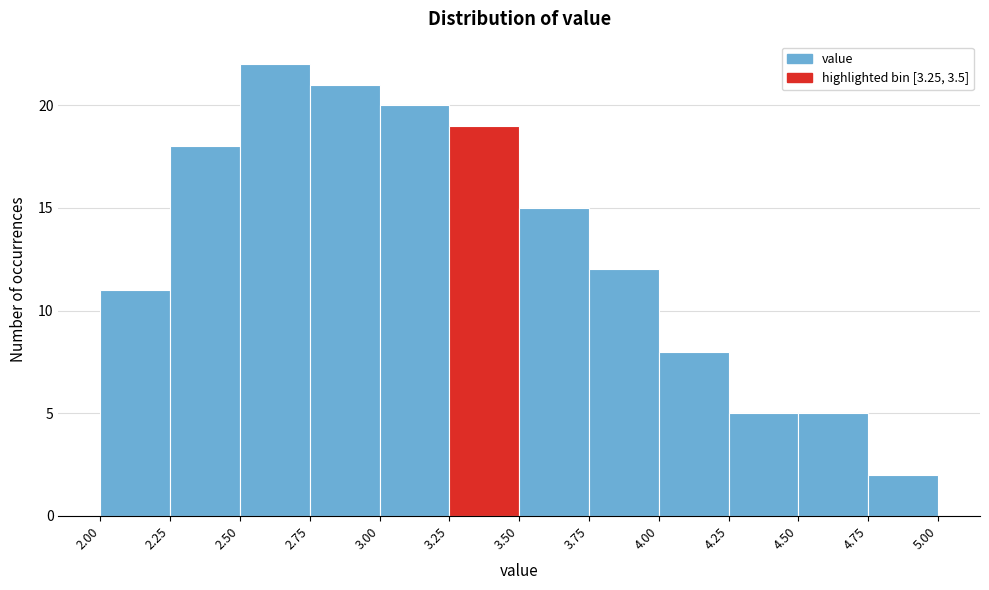

Reading left to right, list every bar in this chart as the range it spans on the x-axis followed by its height. The values are not printed on the chart, so give them approximately, as read against the axis.

2.00 to 2.25: 11
2.25 to 2.50: 18
2.50 to 2.75: 22
2.75 to 3.00: 21
3.00 to 3.25: 20
3.25 to 3.50: 19
3.50 to 3.75: 15
3.75 to 4.00: 12
4.00 to 4.25: 8
4.25 to 4.50: 5
4.50 to 4.75: 5
4.75 to 5.00: 2